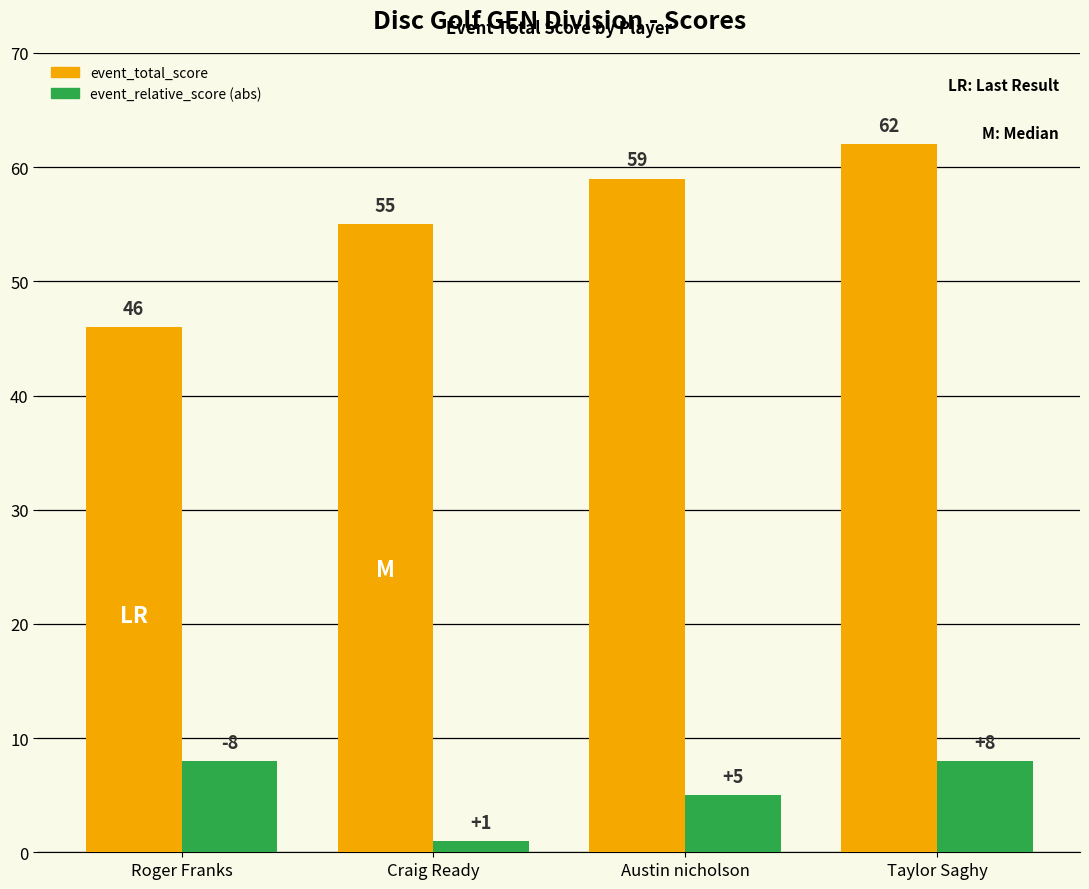

What is the spread (max minus min) of values at Roger Franks?

38